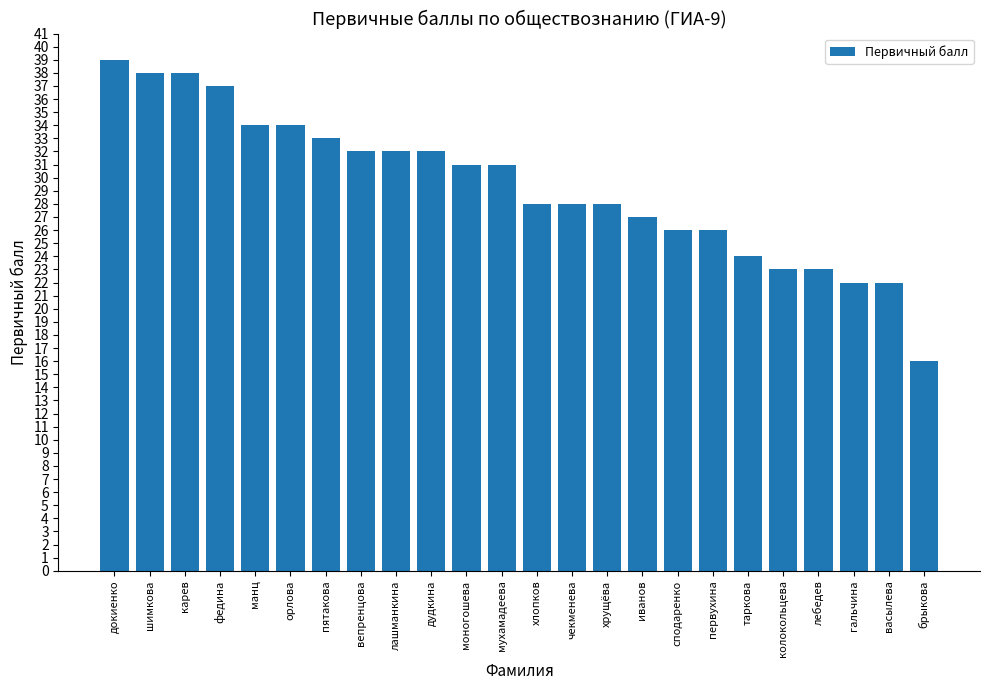

Reading left to right, transcribe all the data shown in this chart.

39	38	38	37	34	34	33	32	32	32	31	31	28	28	28	27	26	26	24	23	23	22	22	16